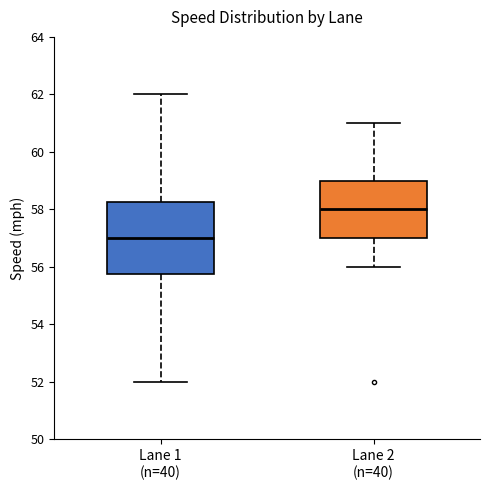

Reading left to right, read every box against the y-axis: the position of its median line, the range the box covers, and the ends of its whiskers. The values are not printed on the chart, so give them approximately, as read against the axis.

Lane 1 (n=40): median 57.0, box 55.8 to 58.2, whiskers 52.0 to 62.0
Lane 2 (n=40): median 58.0, box 57.0 to 59.0, whiskers 56.0 to 61.0